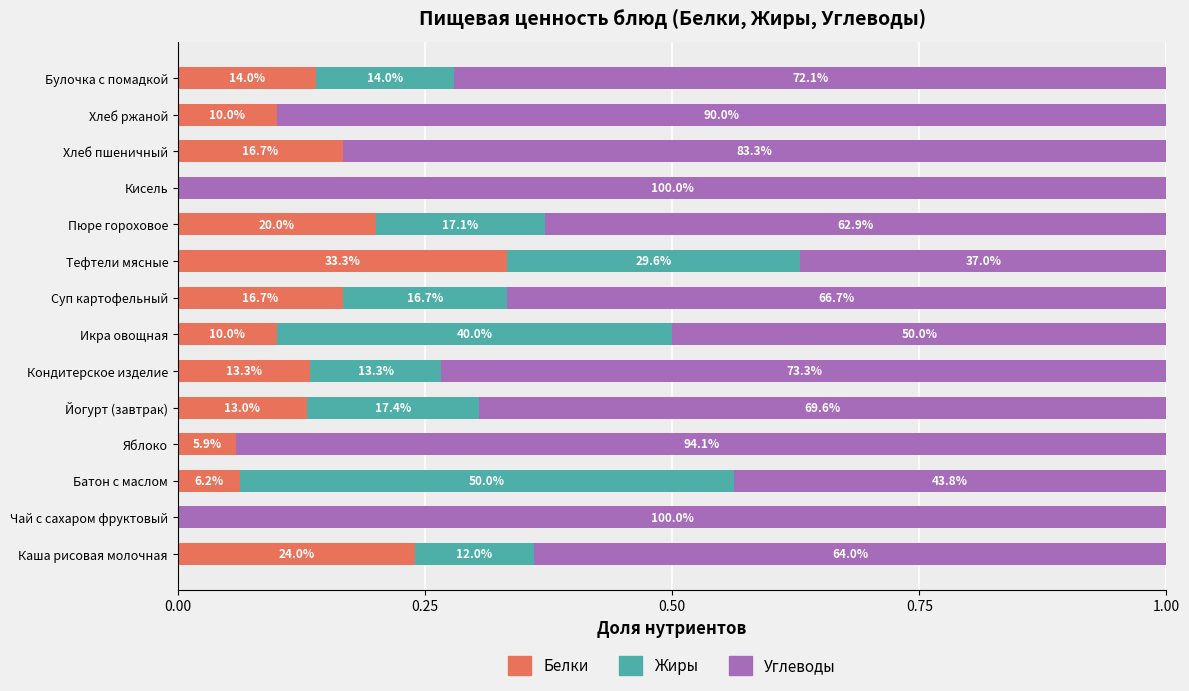

What are all the series names shown in the legend?

Белки, Жиры, Углеводы